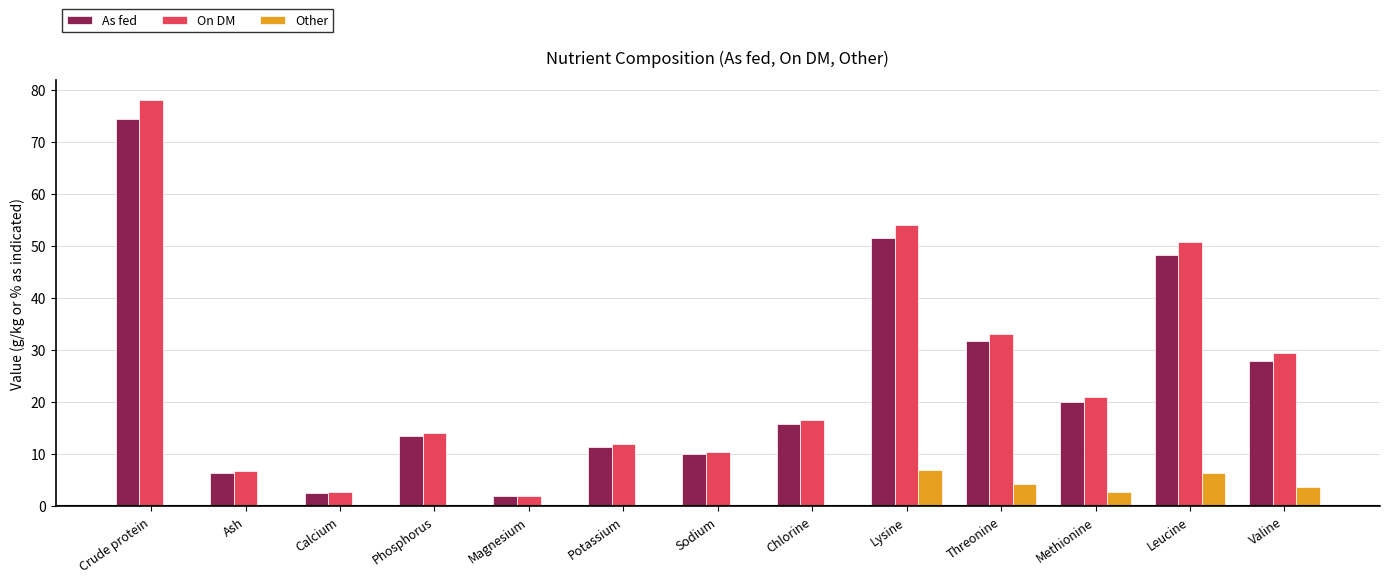

Are the bars grouped side by side (vs. stacked)?

Yes